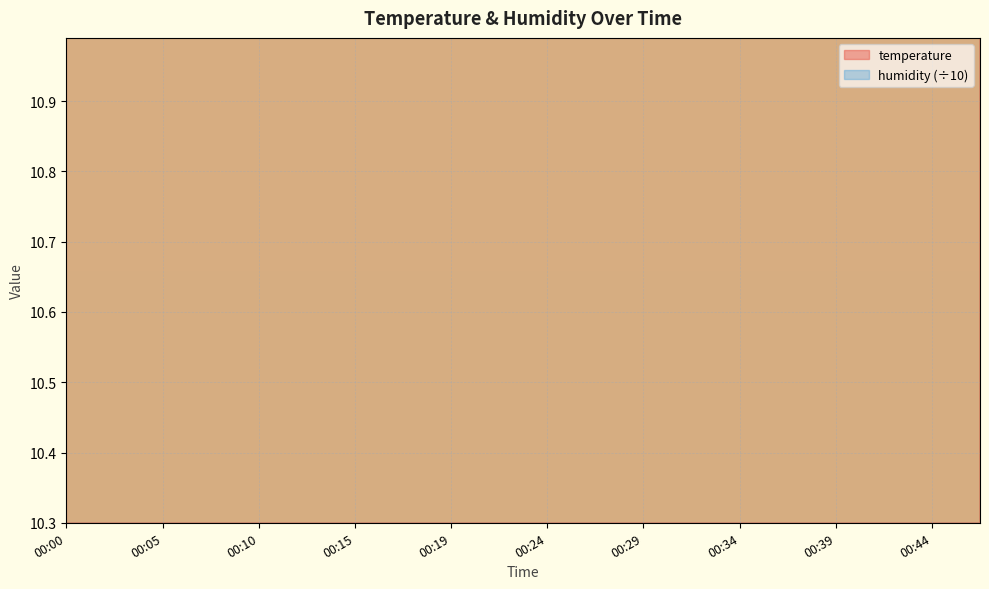

Rank the categories by value from highest to lowest.

00:00, 00:02, 00:05, 00:07, 00:12, 00:10, 00:15, 00:17, 00:19, 00:22, 00:24, 00:27, 00:29, 00:32, 00:34, 00:36, 00:39, 00:41, 00:44, 00:46